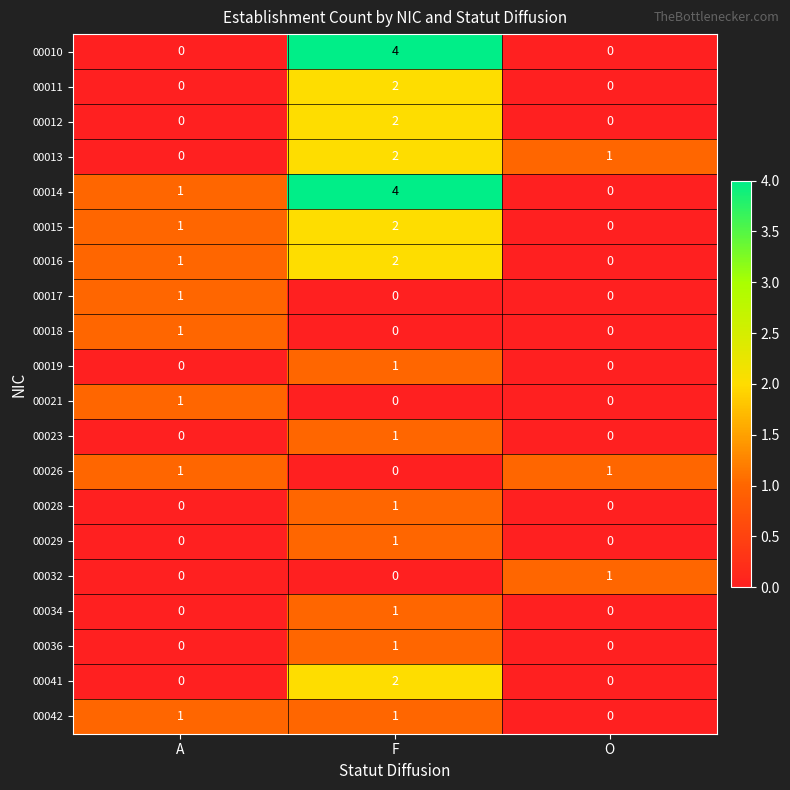

At which category is the sum across all series the highest?

F